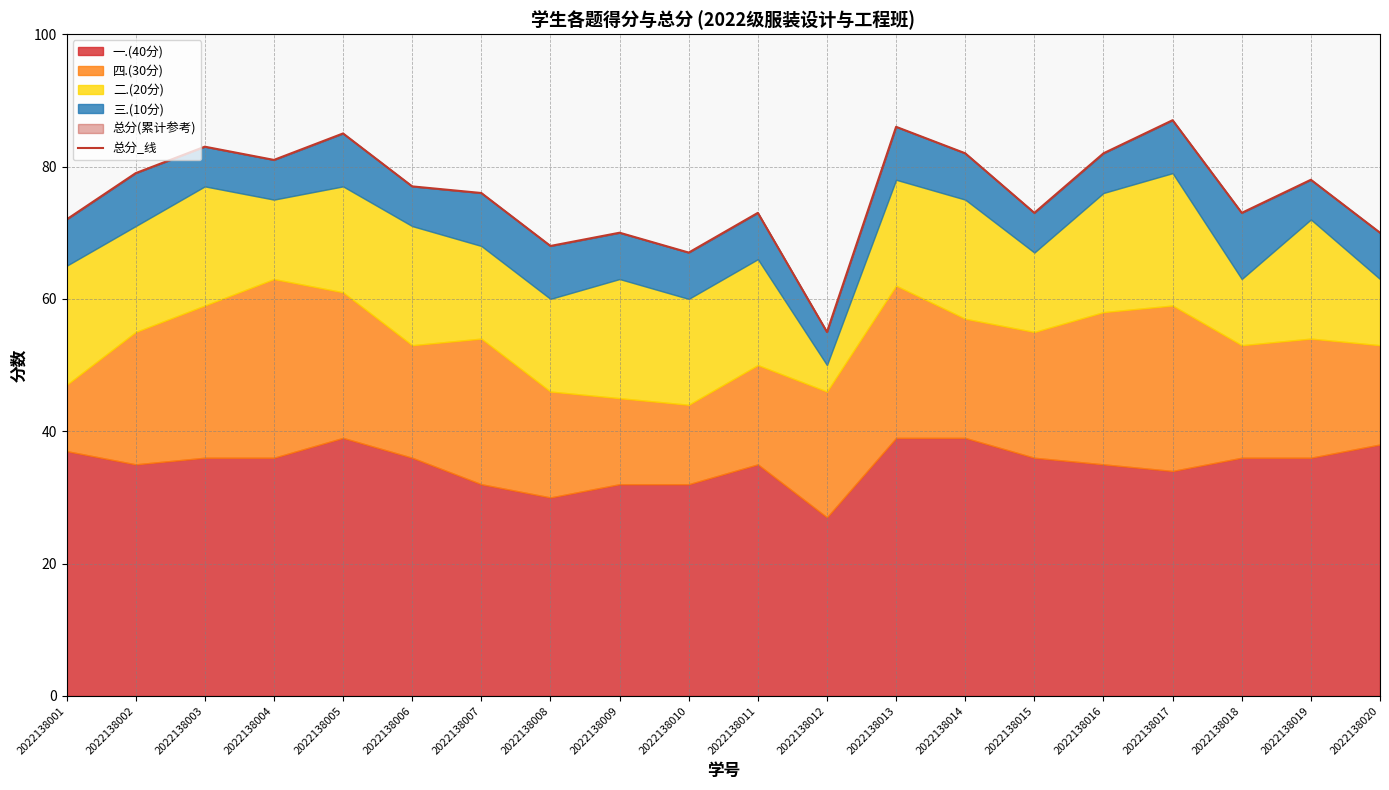

Reading right to left, what are all the values shown in this chart?

70	78	73	87	82	73	82	86	55	73	67	70	68	76	77	85	81	83	79	72